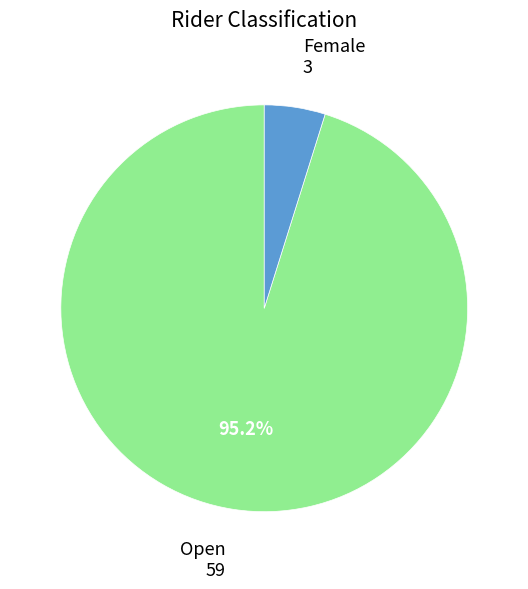

Which slice represents more than half of the pie?

Open